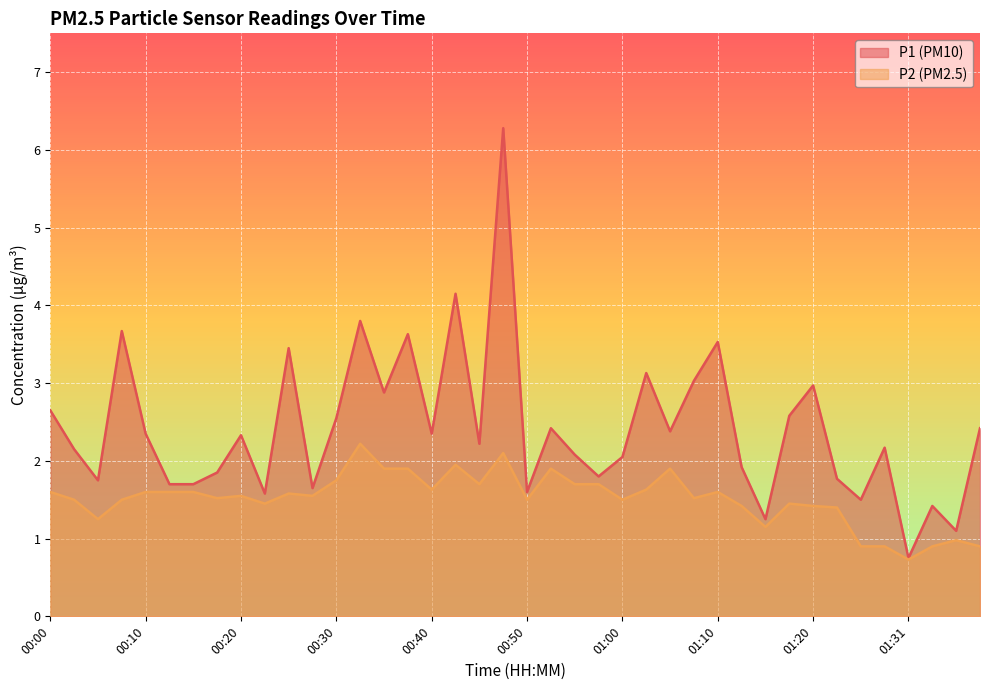

What is the value of the P1 point at the 12th from the left?

1.6